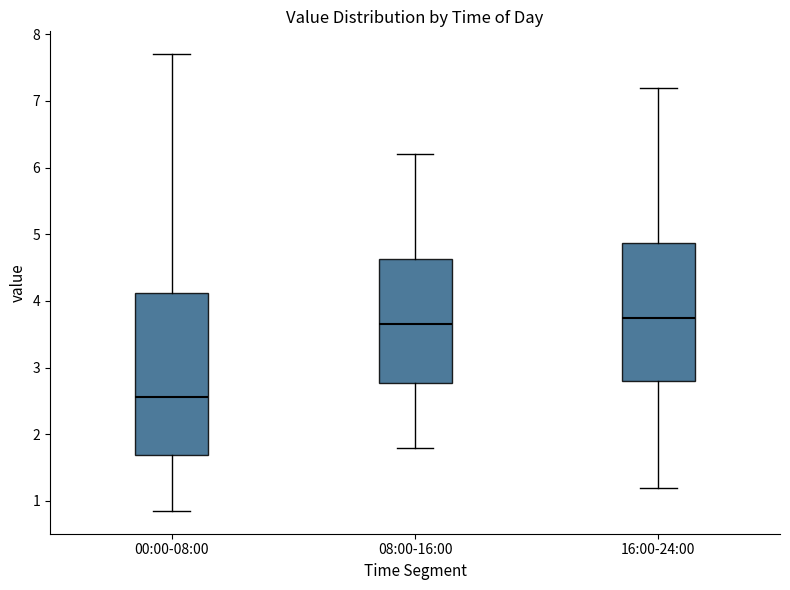

Which box's median line is the lowest?

00:00-08:00